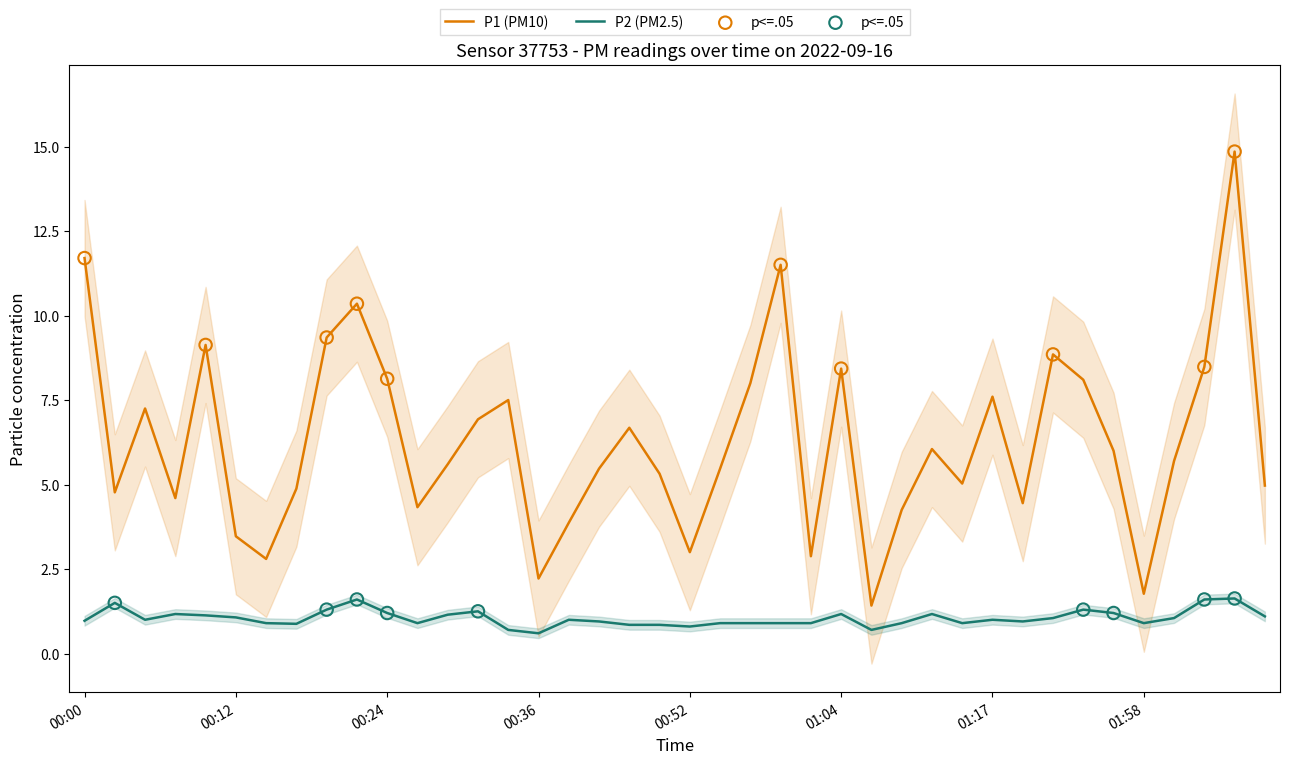

At how many categories does at least one series exceed 6?

18